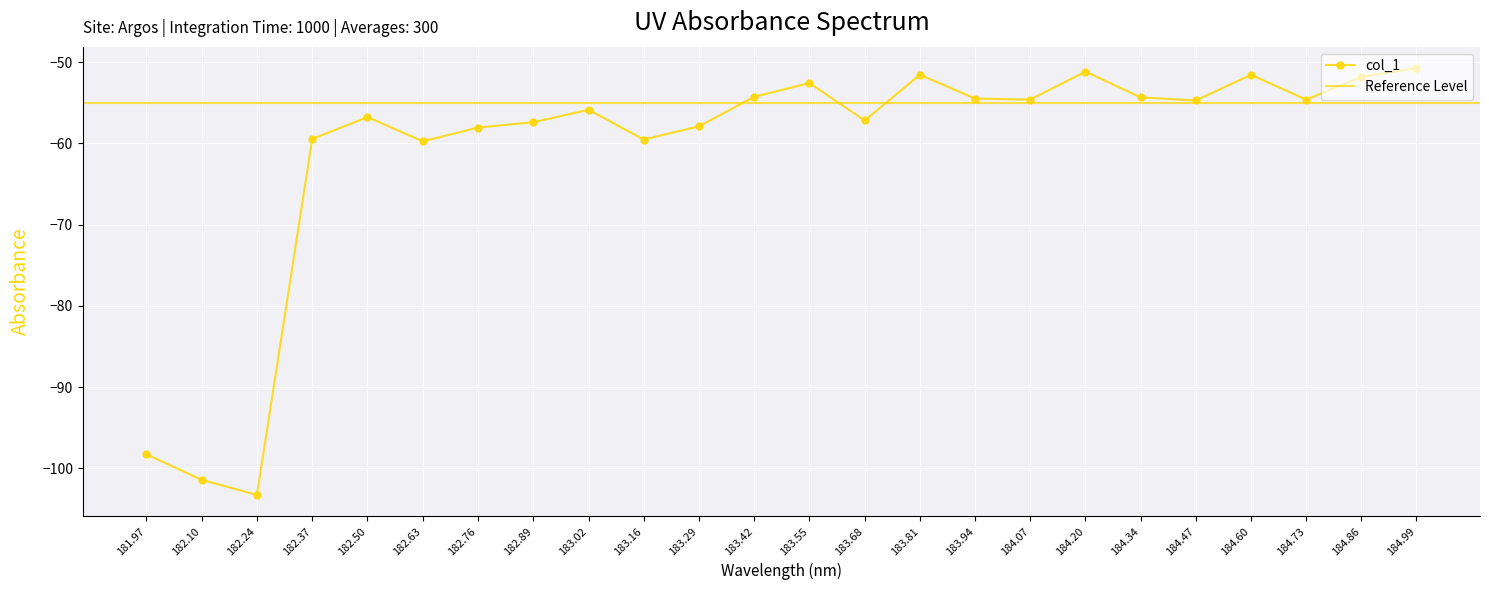

What is the label of the 7th point from the left?

182.76